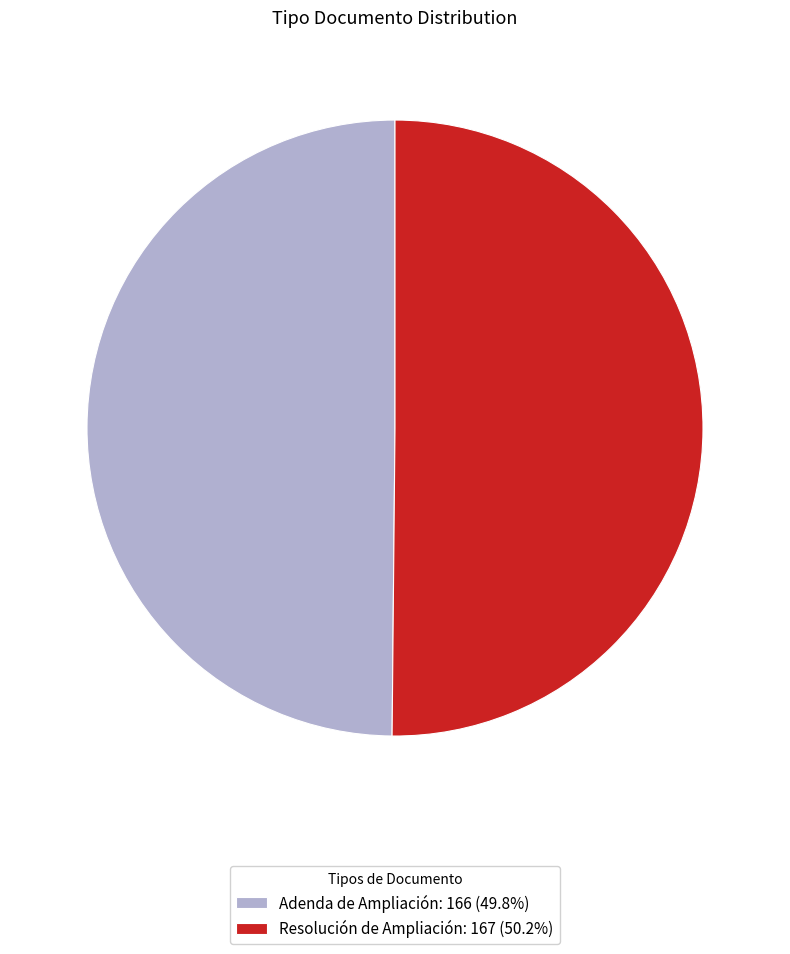

What is the ratio of the value at Adenda de Ampliación: 166 (49.8%) to the value at Resolución de Ampliación: 167 (50.2%)?

1.0